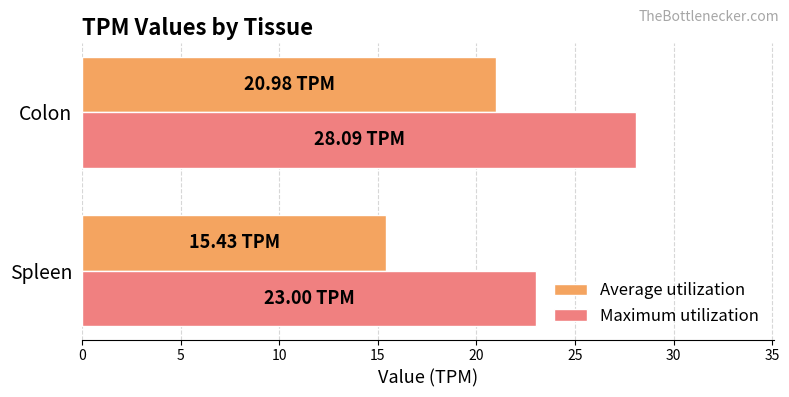

Rank the series at Colon from highest to lowest value.

Maximum utilization, Average utilization